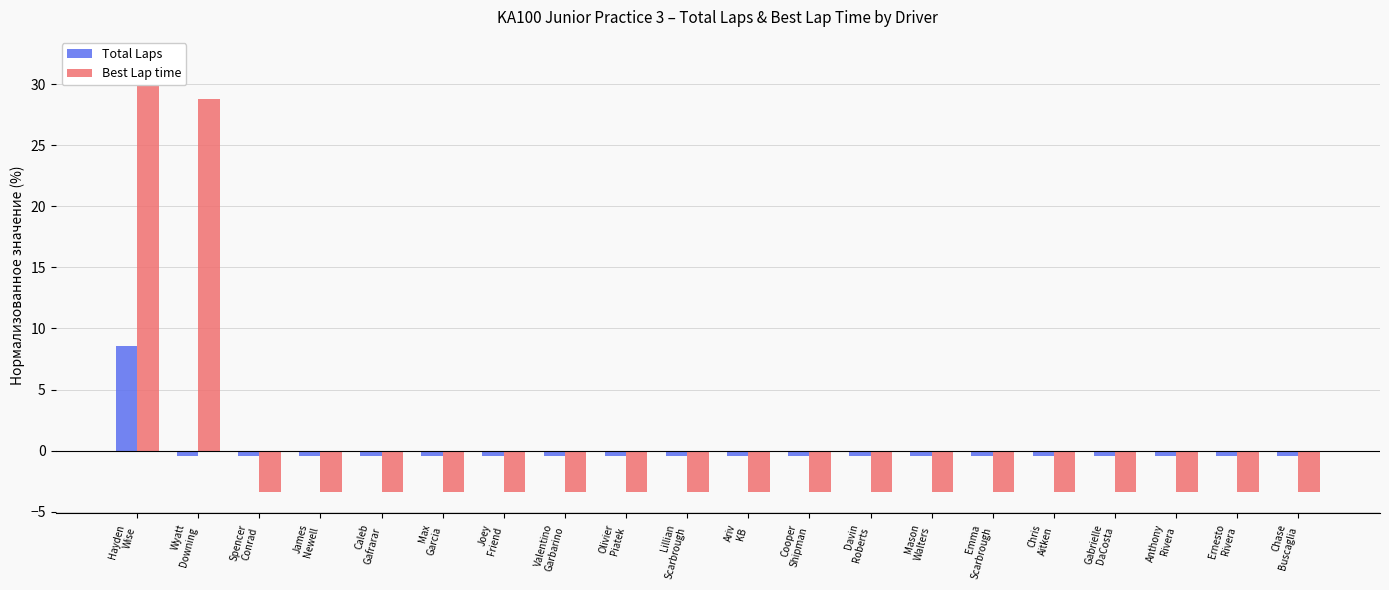

The Best Lap time series shows -0.8 at Caleb
Gafrarar. True or false?

False